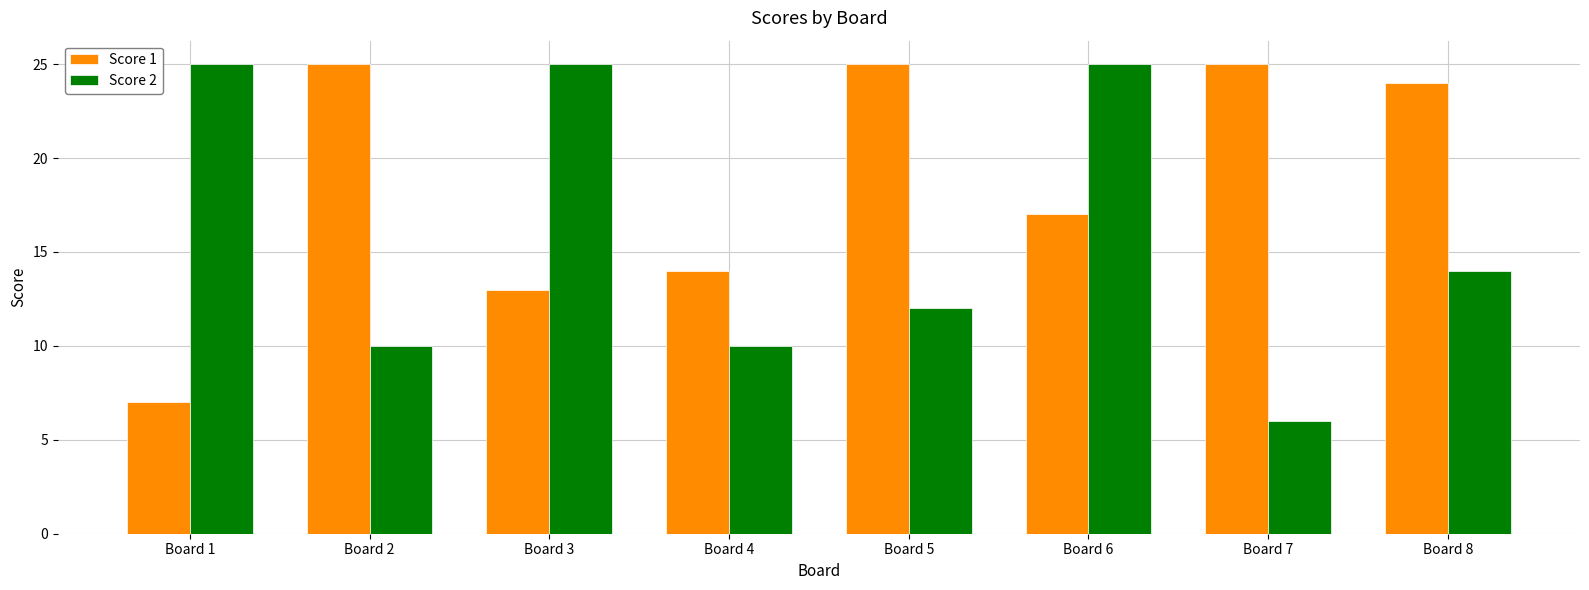

Does the chart contain any negative values?

No